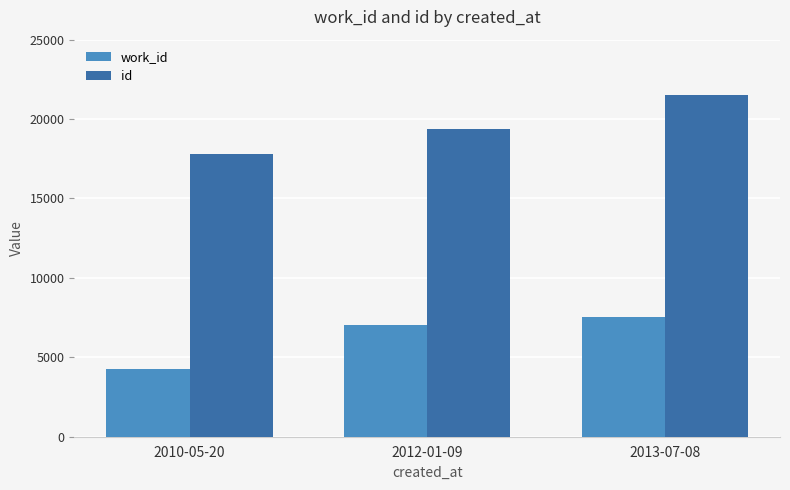

Which label corresponds to the largest value in the chart?

2013-07-08